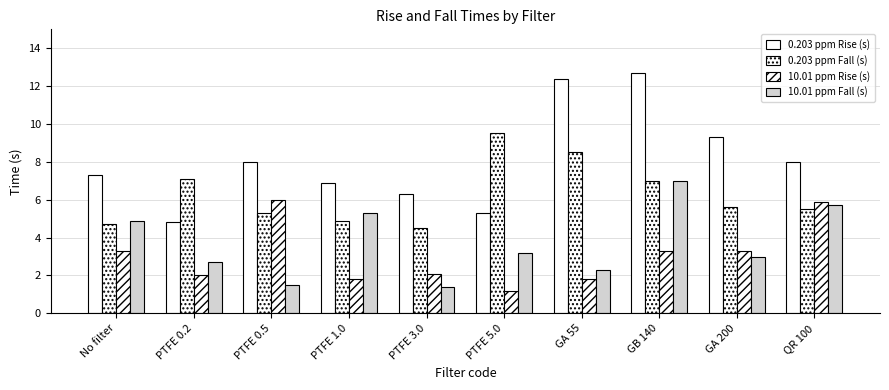

What is the approximate value of 10.01 ppm Fall (s) at GB 140?

7.0